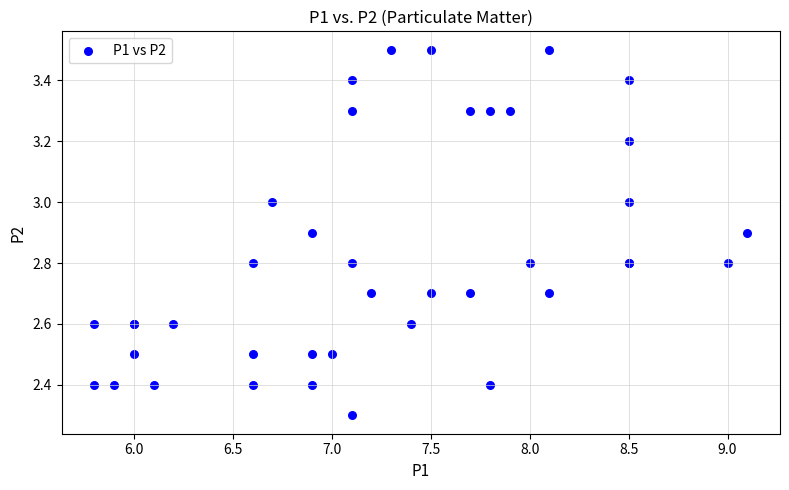

What Y value in the scatter plot is closest to 2?

2.3